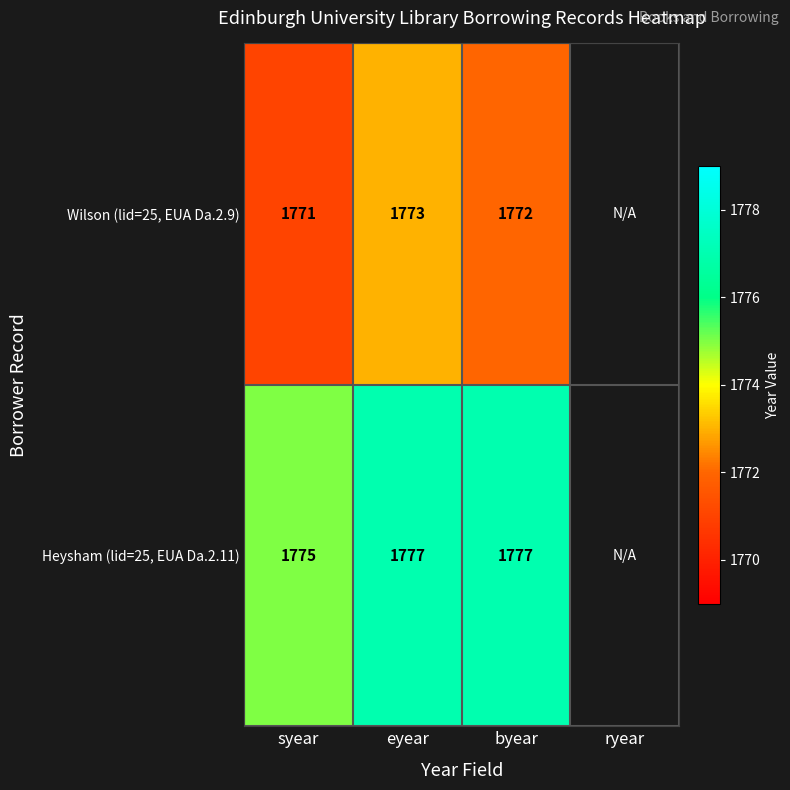

How many categories are shown in the chart?

4